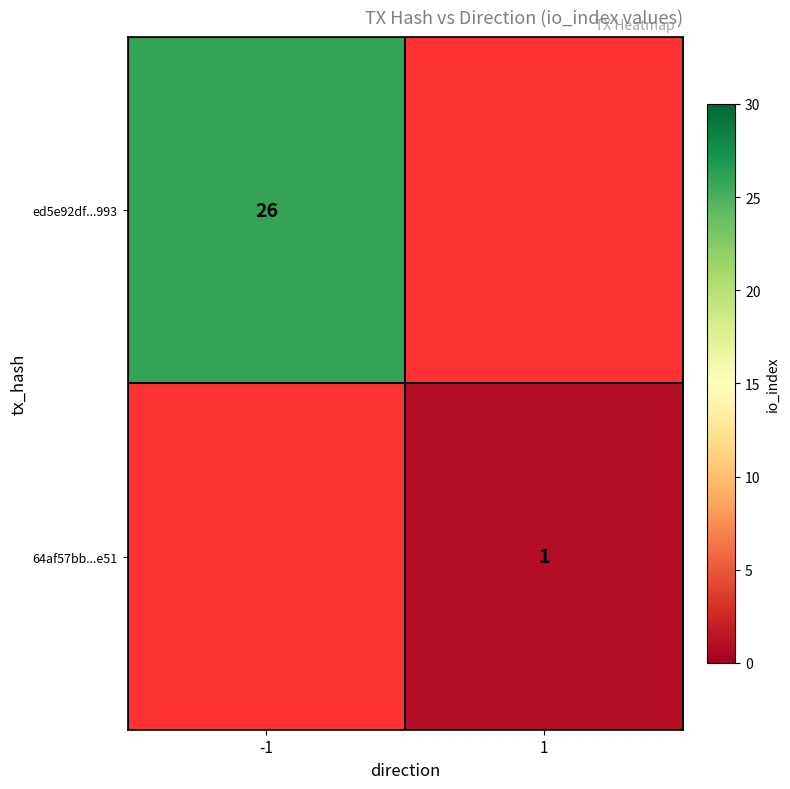

The value of ed5e92df...993 at -1 is 18. True or false?

False